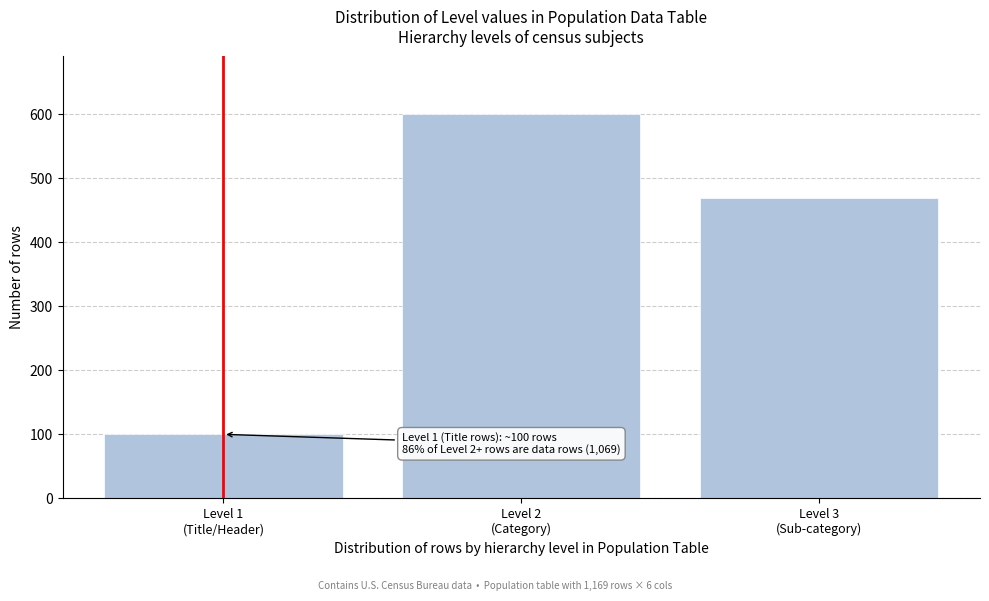

Reading left to right, extract all data points from this chart.

100	600	469